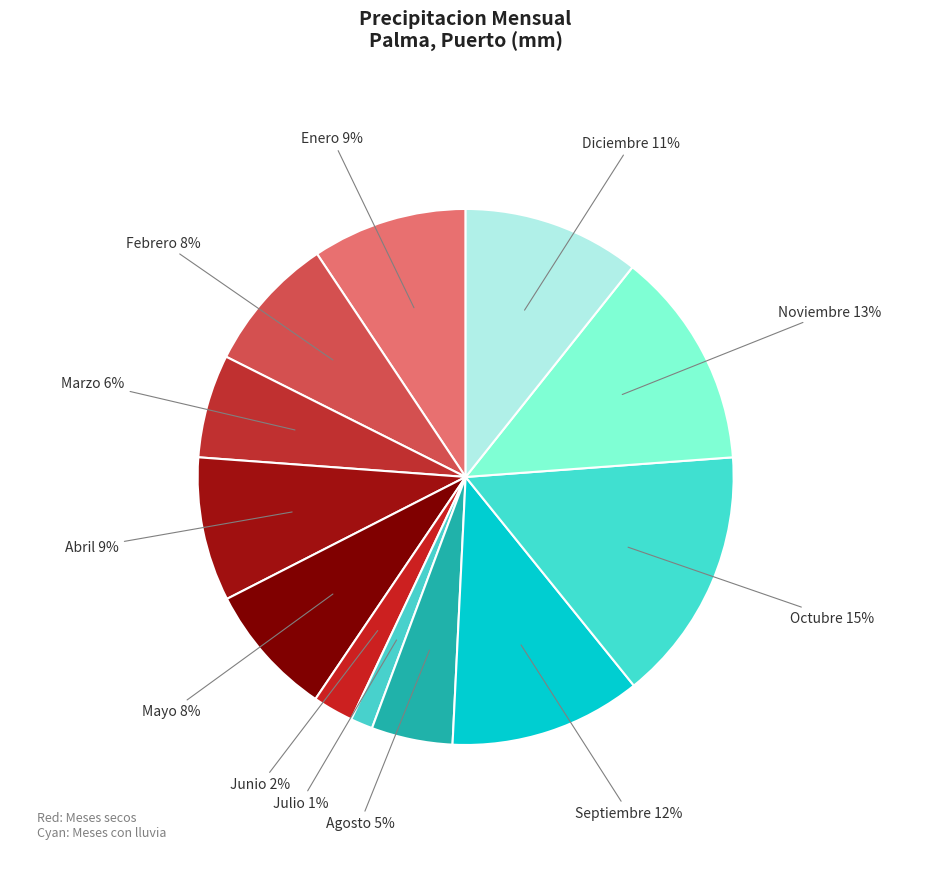

True or false: Enero accounts for 9% of the total.

True